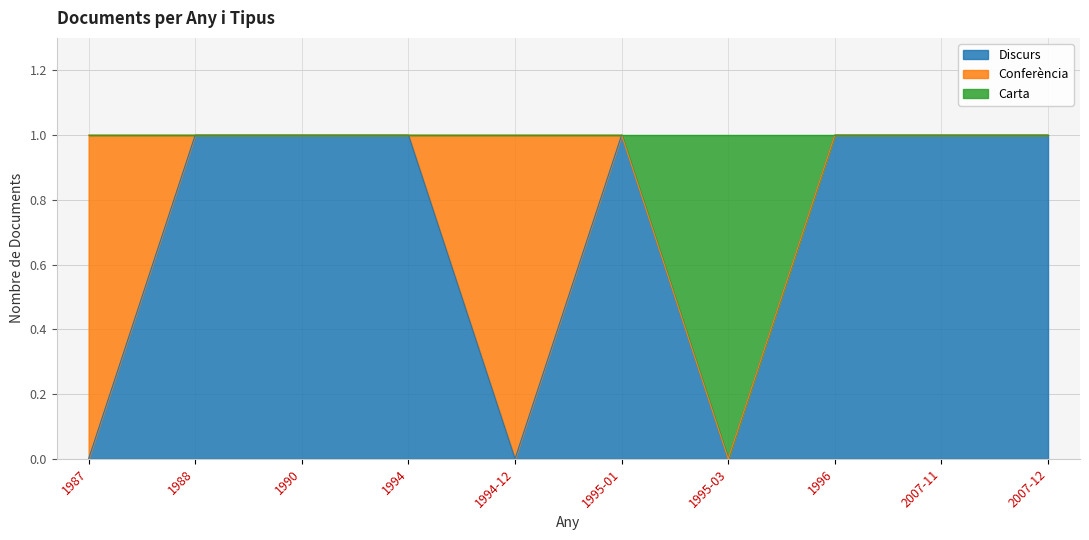

What is the label of the 4th point from the left?

1994